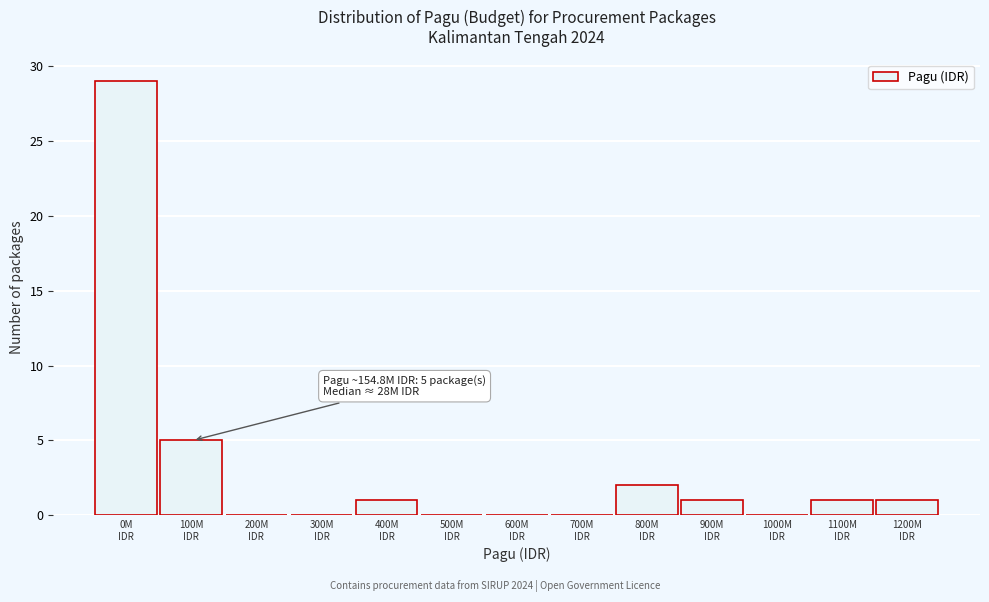

What is the greatest value displayed?

29